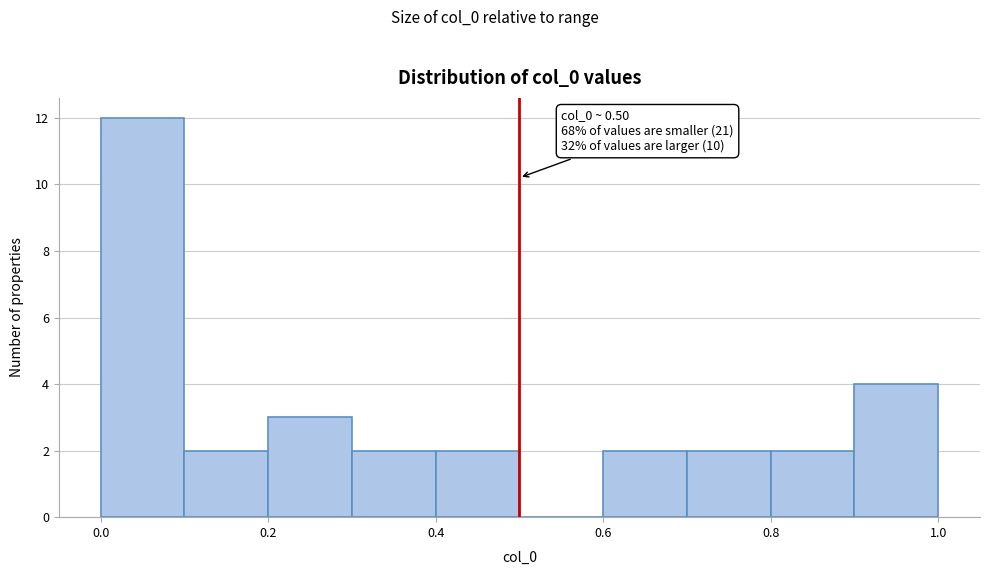

Over which range of the x-axis is the bar tallest?

0.0 to 0.1